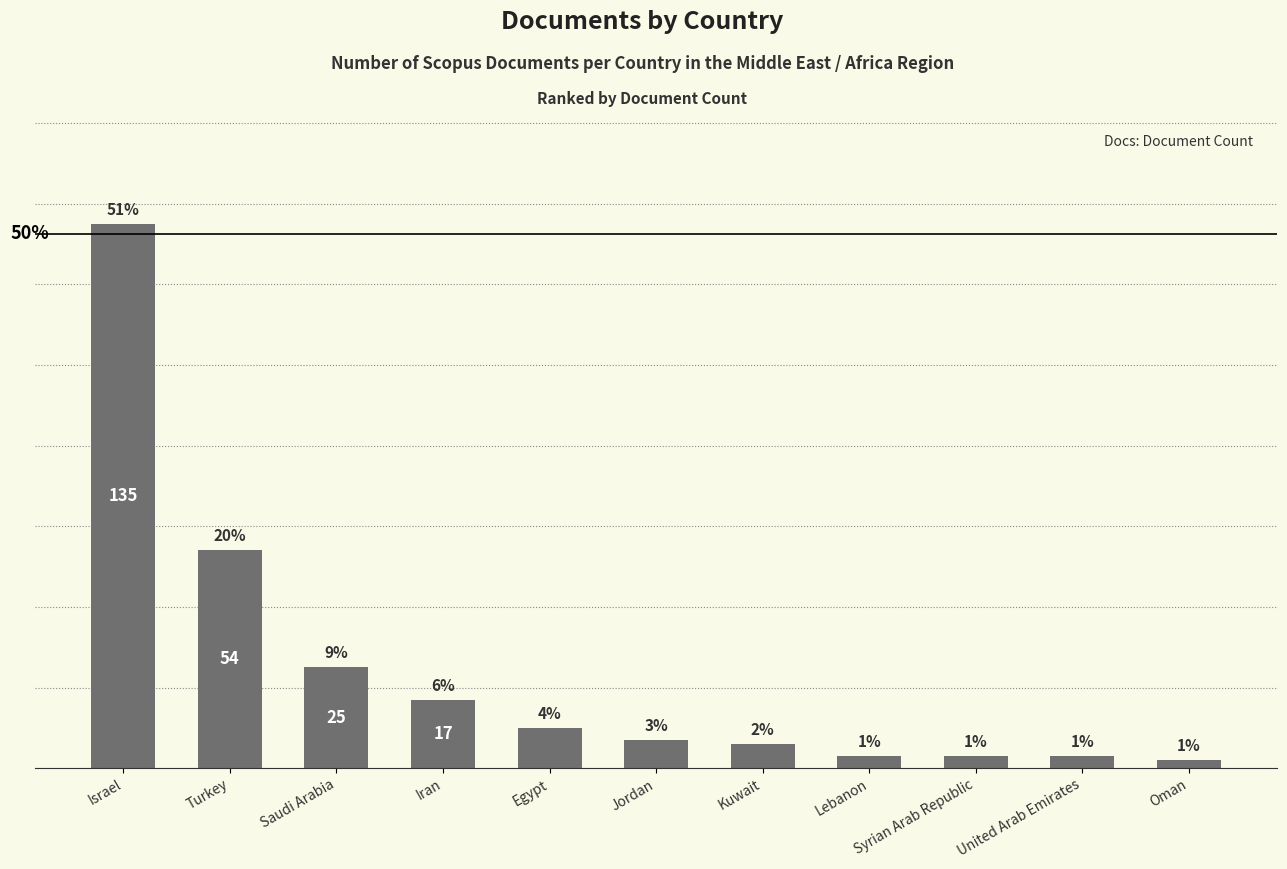

Rank the categories by value from lowest to highest.

Oman, Lebanon, Syrian Arab Republic, United Arab Emirates, Kuwait, Jordan, Egypt, Iran, Saudi Arabia, Turkey, Israel